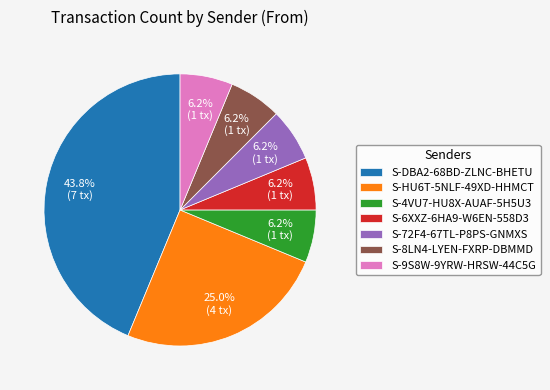

Which slice is the largest?

S-DBA2-68BD-ZLNC-BHETU